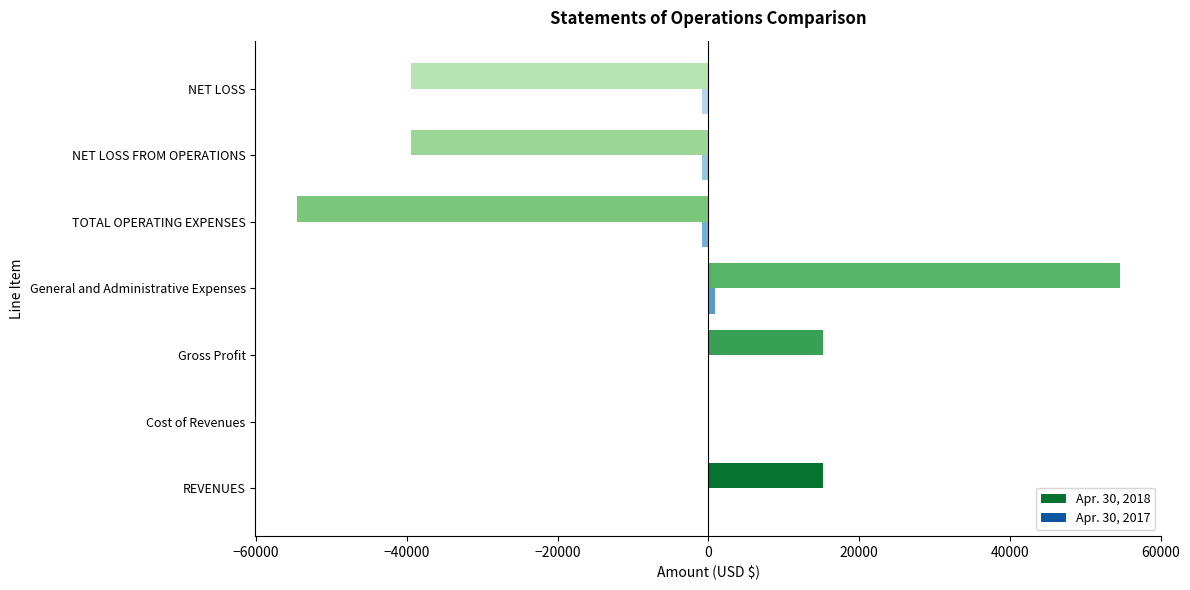

What is the total value across all series at REVENUES?

15200